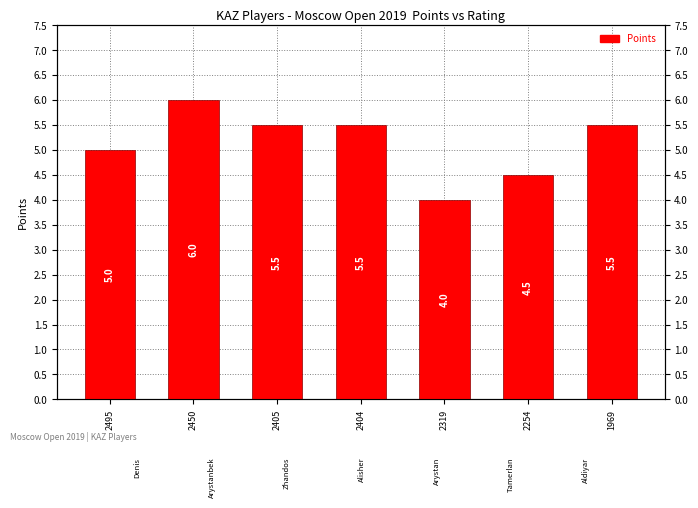

List the labels in order of value, largest first.

2450, 2405, 2404, 1969, 2495, 2254, 2319